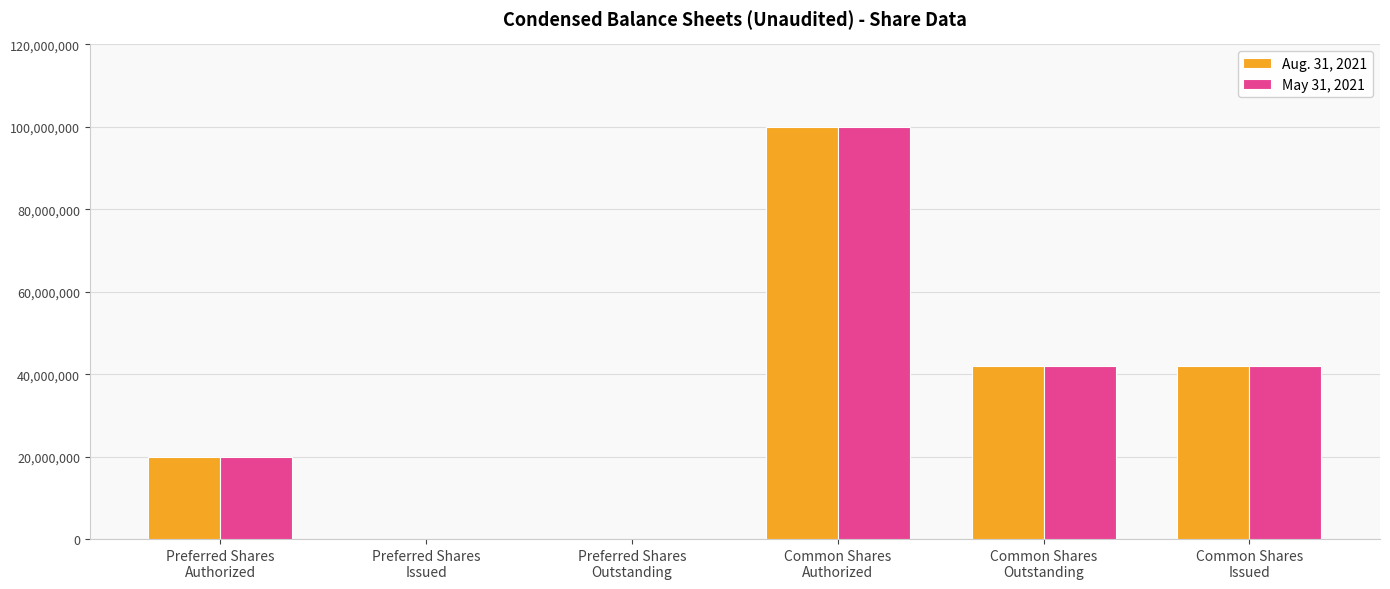

What are all the series names shown in the legend?

Aug. 31, 2021, May 31, 2021